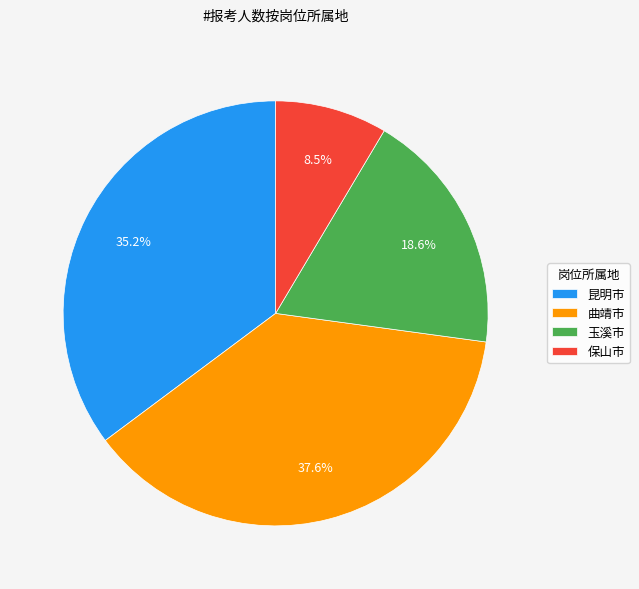

What is the ratio of the value at 曲靖市 to the value at 保山市?

4.4